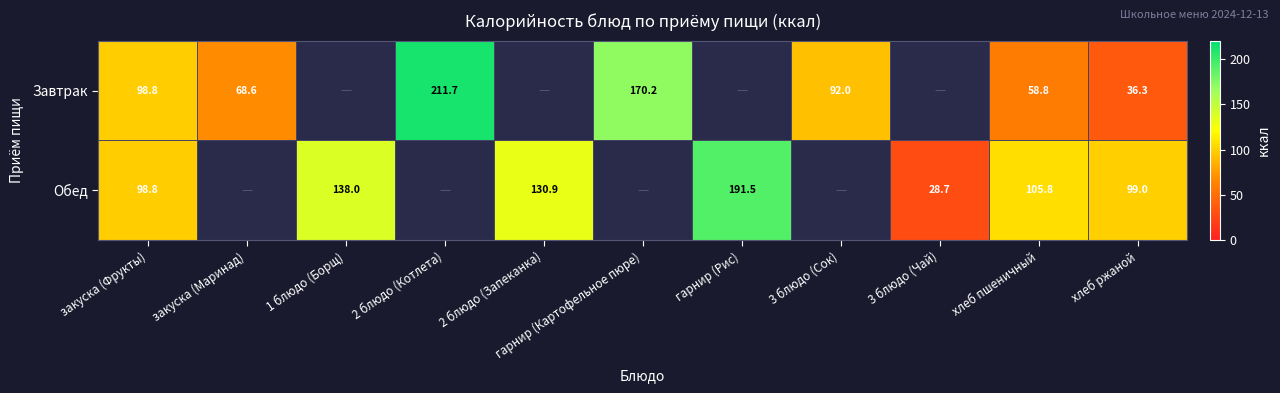

What is the sum of the Обед values at хлеб ржаной and 2 блюдо (Запеканка)?

229.9